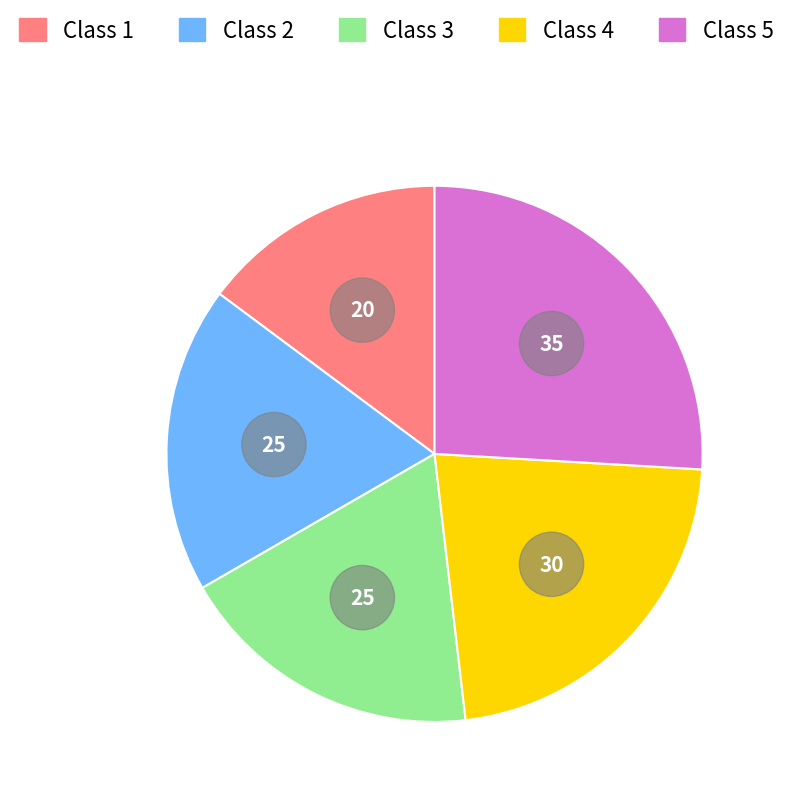

To the nearest percent, what is the combined percentage of Class 4 and Class 2?

41%